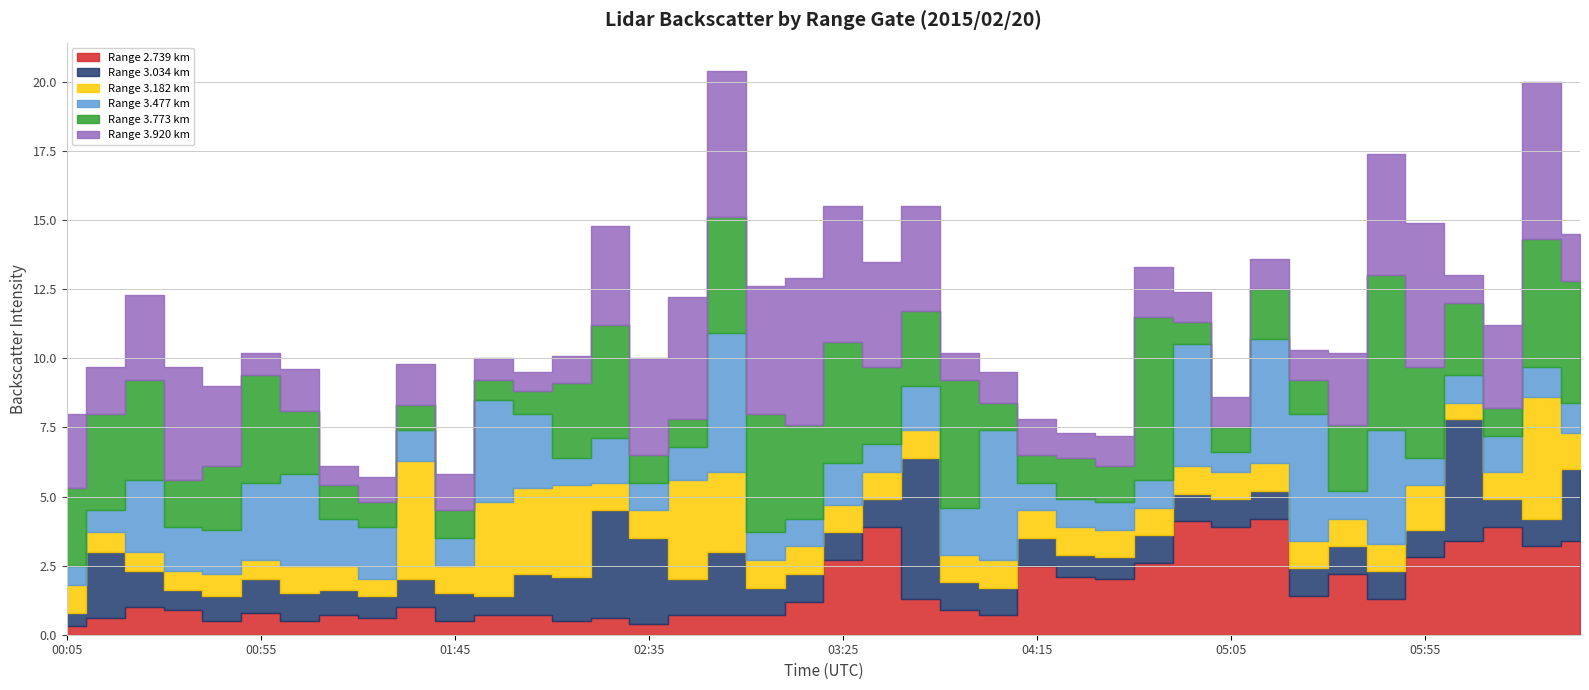

Between 2015/02/20 00:25 and 2015/02/20 01:45, which series saw the biggest shift?

3.773